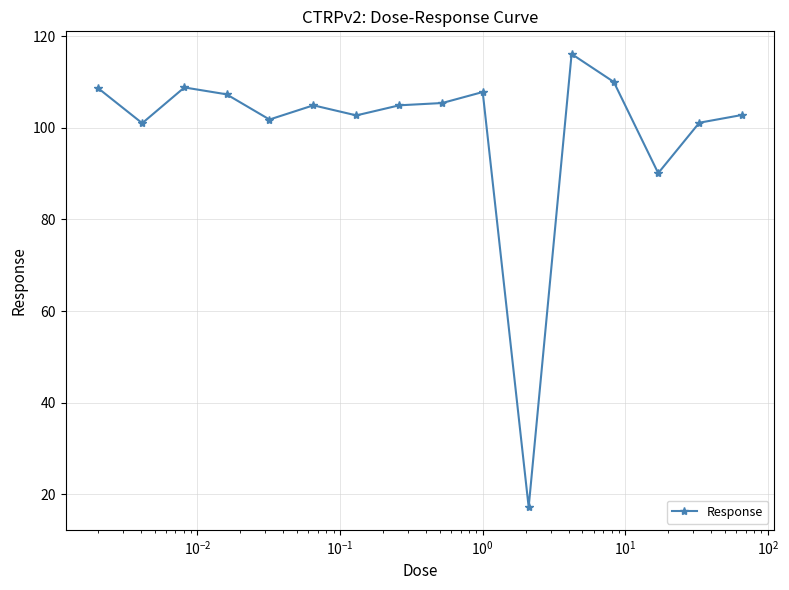

What is the minimum value shown in the chart?

17.2